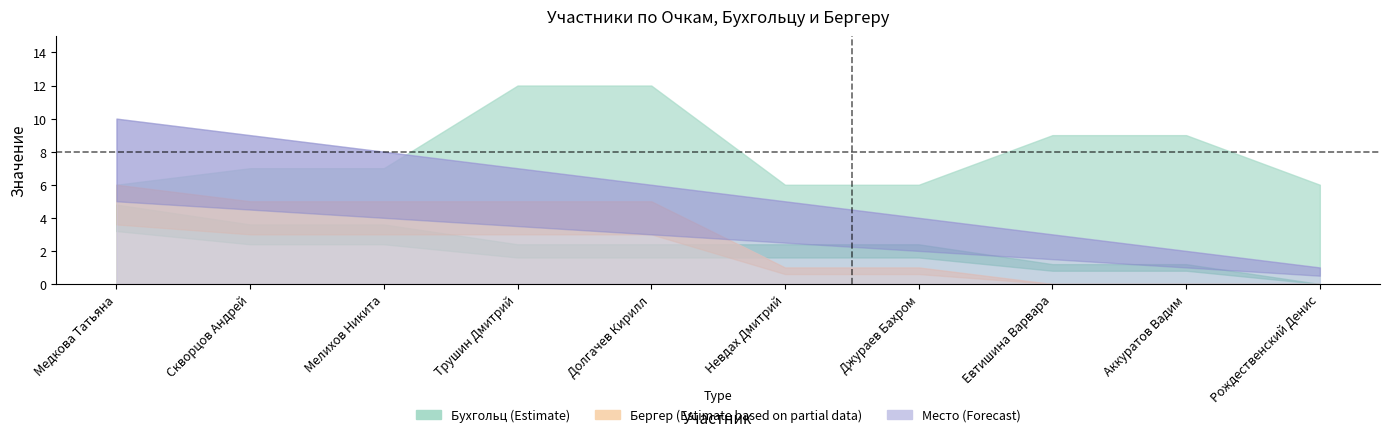

At which category is the sum across all series the highest?

Долгачев Кирилл